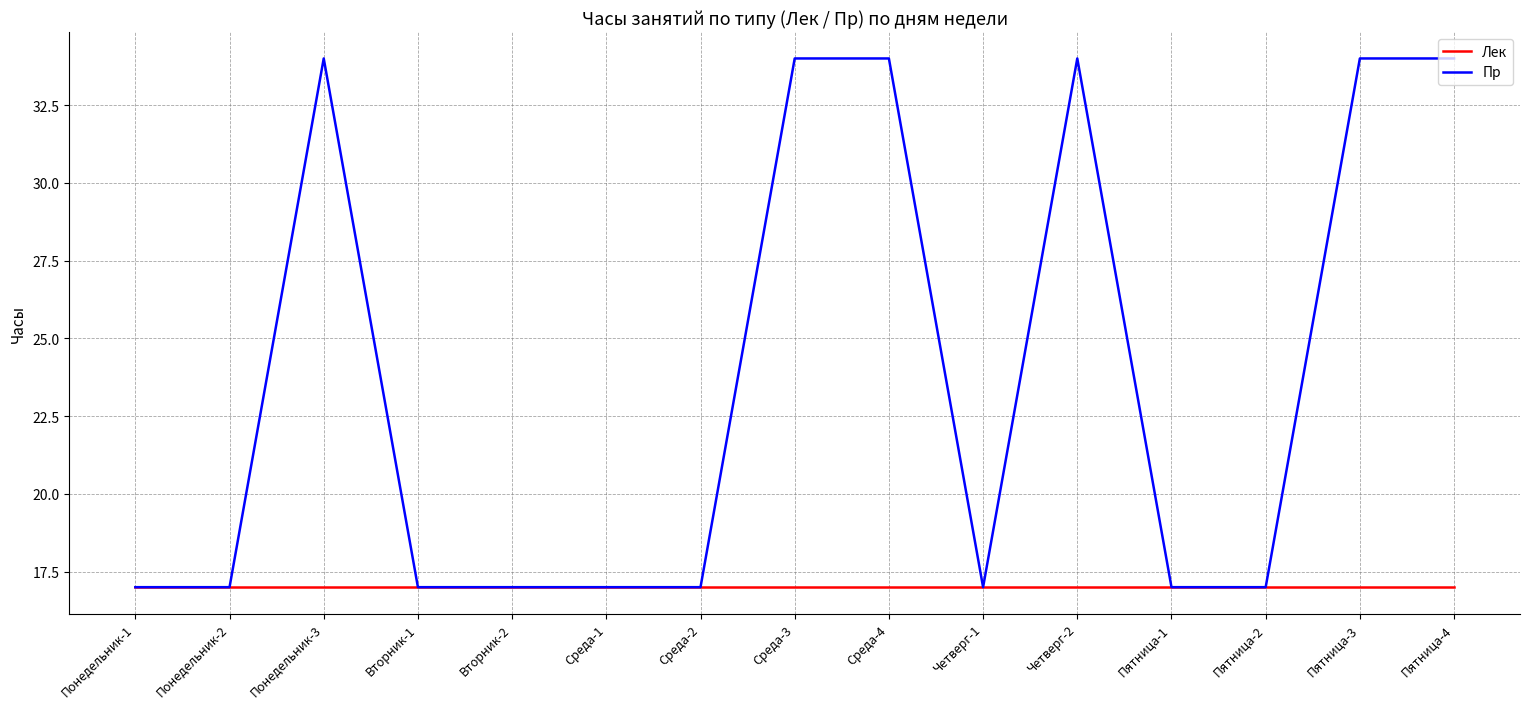

What is the lowest value of the Лек series?

17